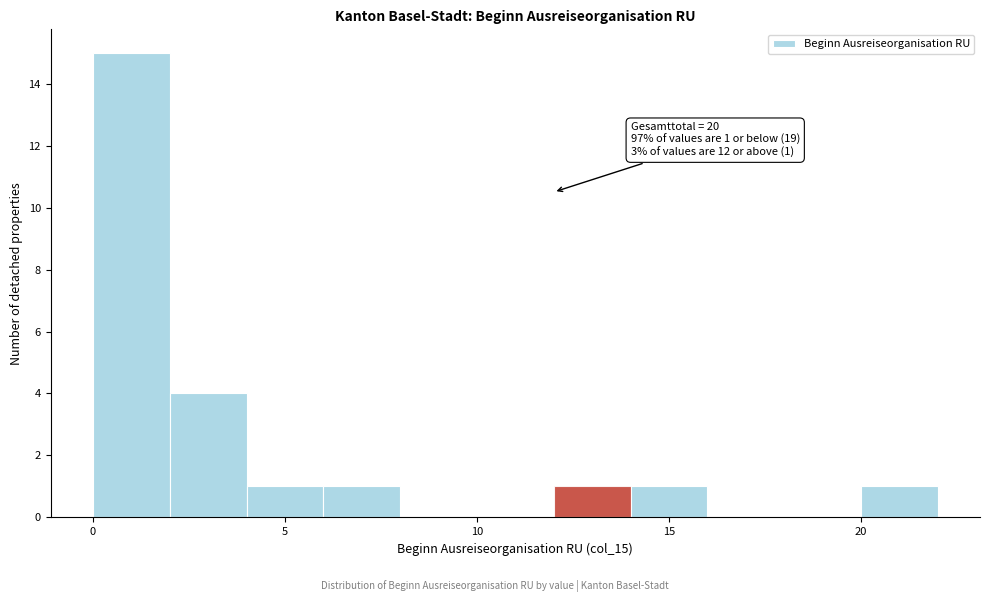

Over which range of the x-axis is the bar tallest?

0 to 2